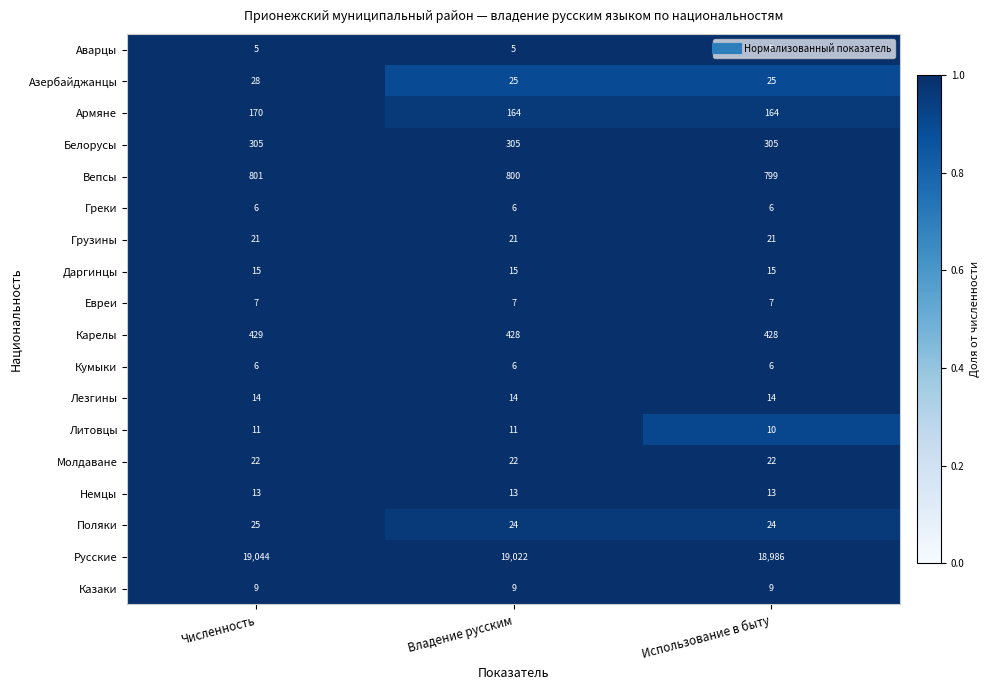

What is the spread (max minus min) of values at Владение русским?

19017